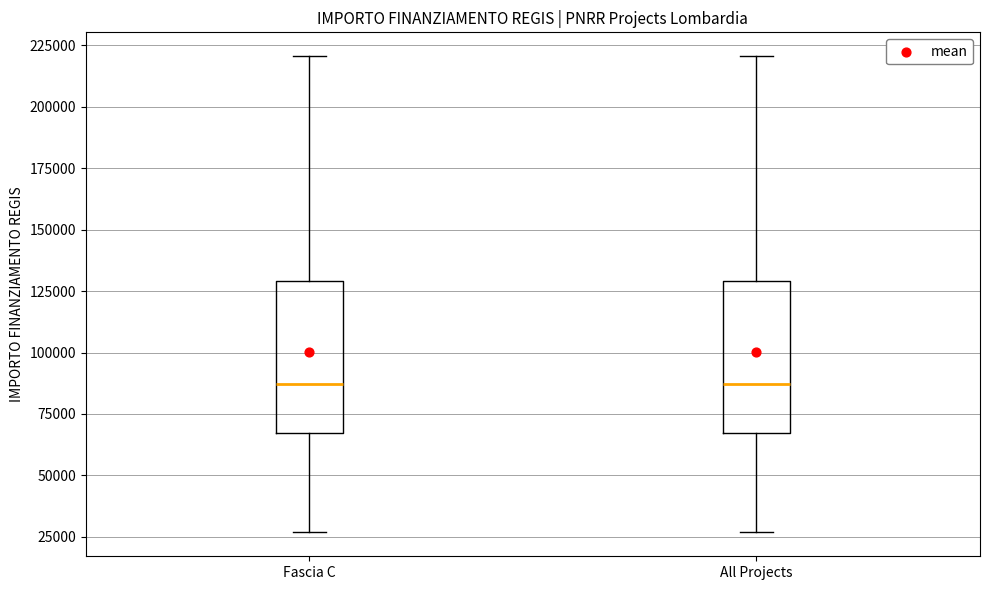

Reading left to right, read every box against the y-axis: the position of its median line, the range the box covers, and the ends of its whiskers. The values are not printed on the chart, so give them approximately, as read against the axis.

Fascia C: median 85000, box 65000 to 130000, whiskers 25000 to 220000
All Projects: median 85000, box 65000 to 130000, whiskers 25000 to 220000